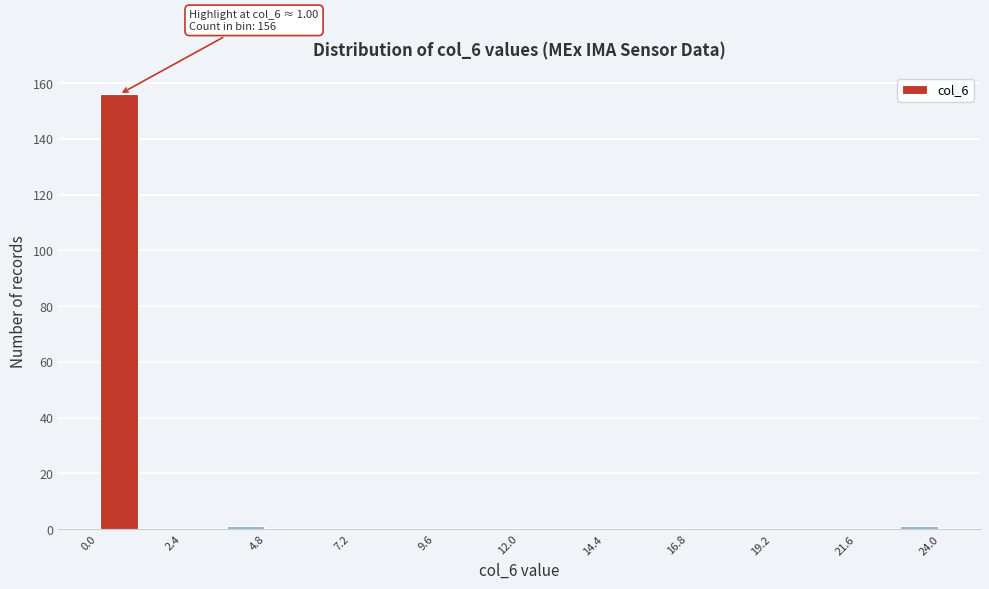

Read against the x-axis, roughly where is the centre of the tallest bar?

0.5